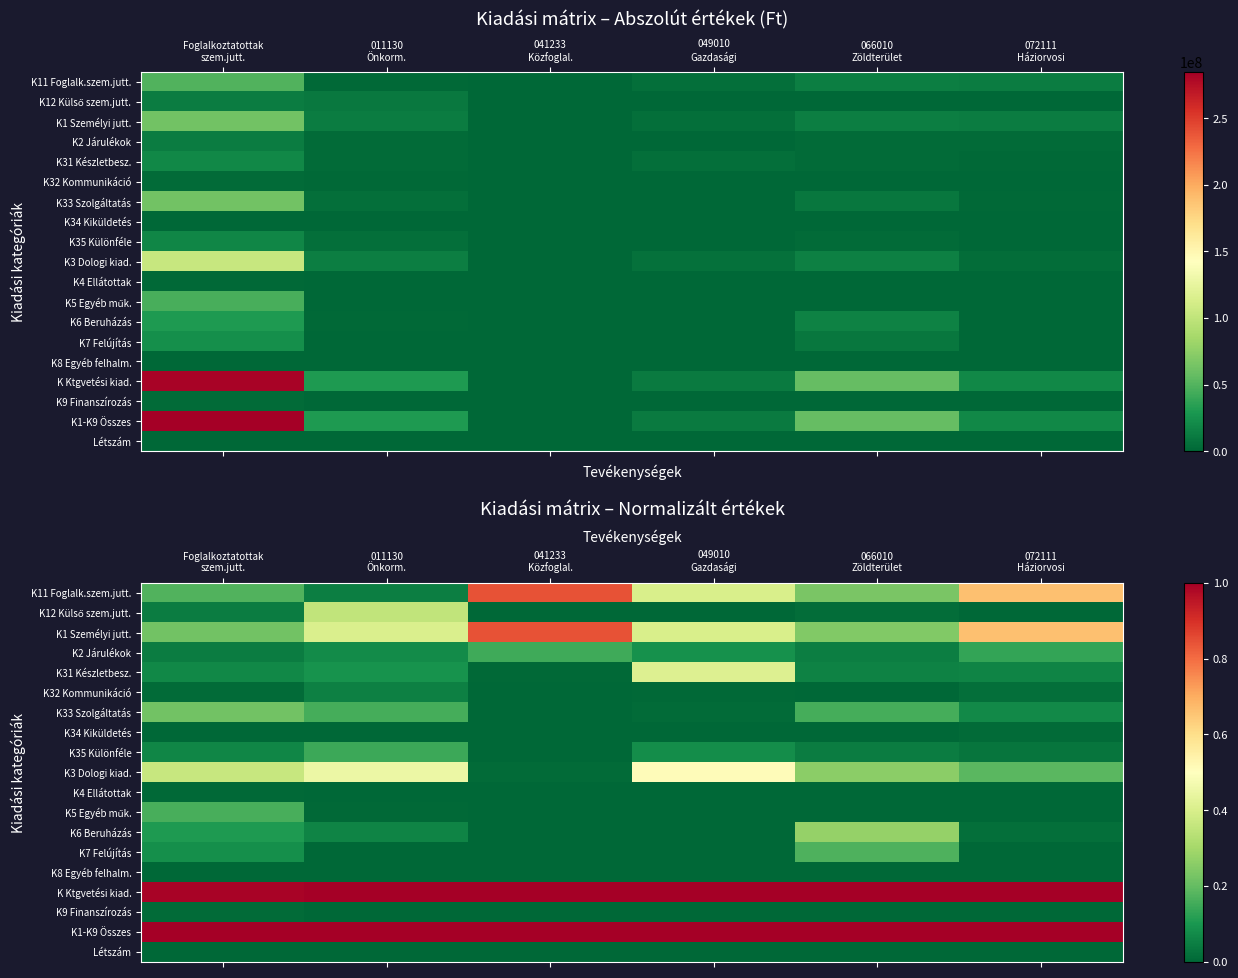

How many distinct data groups are displayed?

19